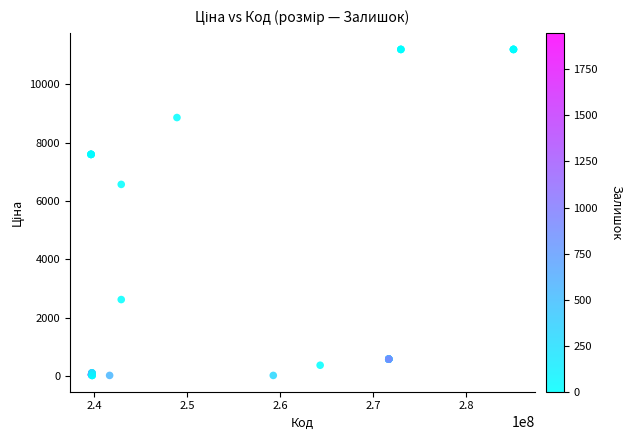

What Y value in the scatter plot is closest to 5609?

6568.8